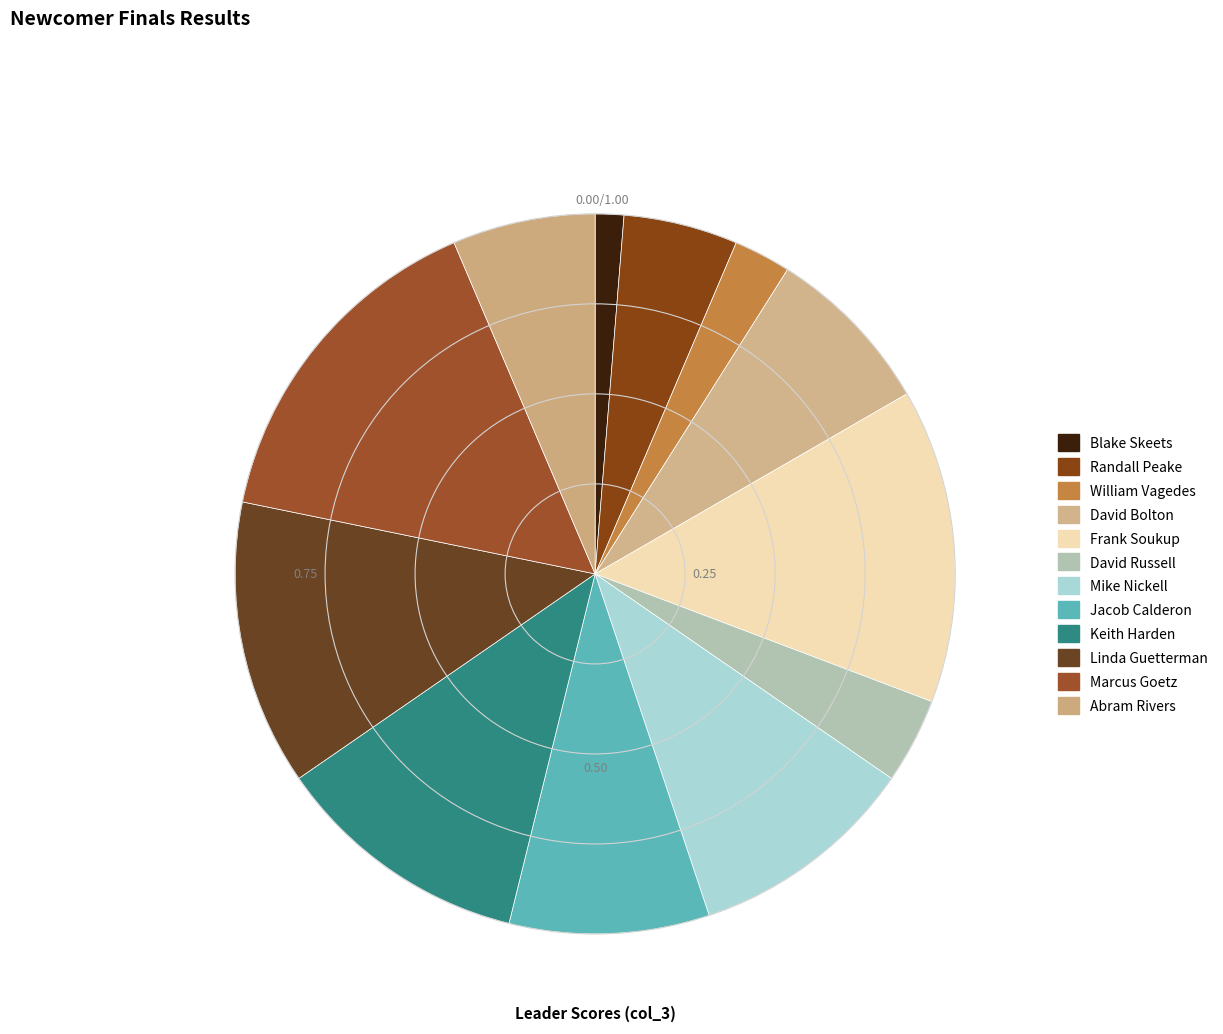

Rank the categories by value from highest to lowest.

Marcus Goetz, Frank Soukup, Linda Guetterman, Keith Harden, Mike Nickell, Jacob Calderon, David Bolton, Abram Rivers, Randall Peake, David Russell, William Vagedes, Blake Skeets